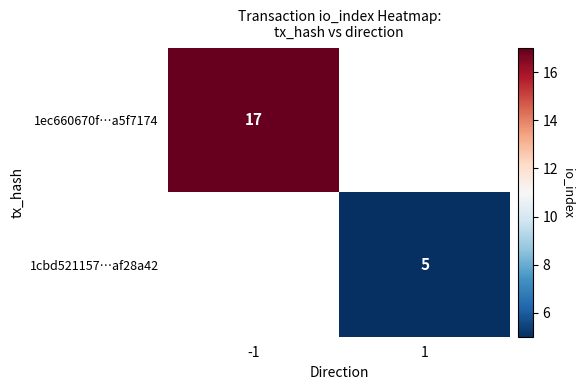

The 1ec660670f…a5f7174 series shows 30 at -1. True or false?

False